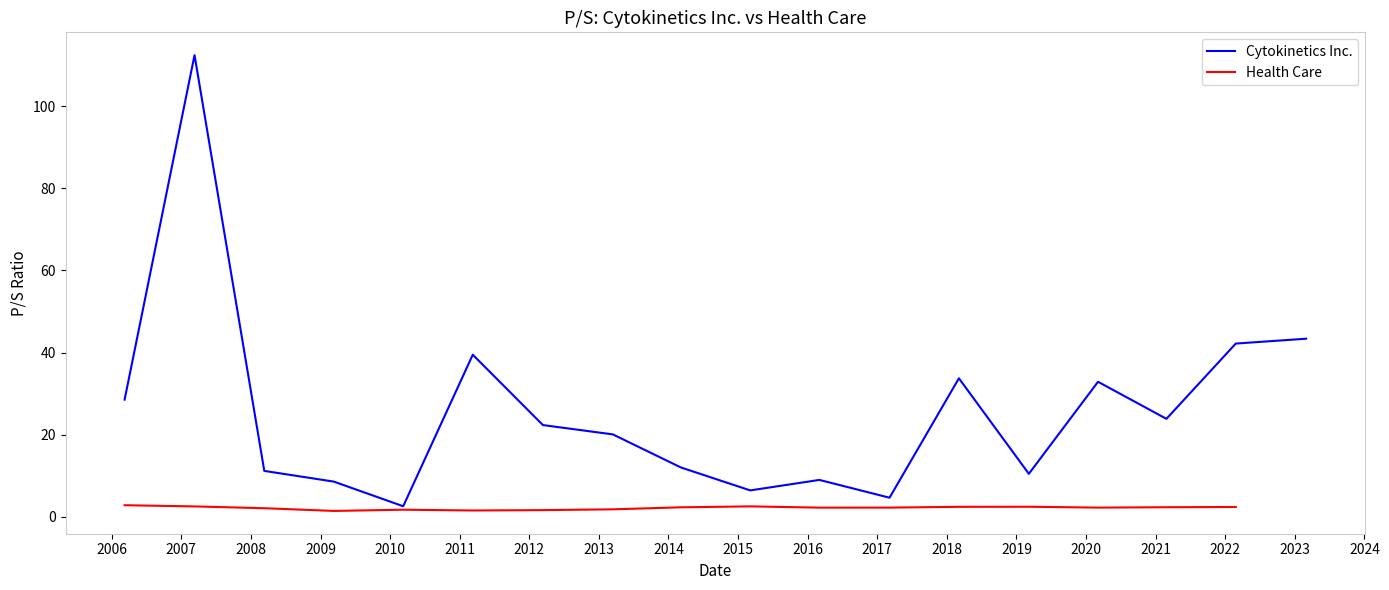

Rank the categories by value from lowest to highest.

2010-03-11, 2017-03-06, 2015-03-06, 2009-03-12, 2016-03-03, 2019-03-07, 2008-03-12, 2014-03-07, 2013-03-15, 2012-03-13, 2021-02-26, 2006-03-10, 2020-03-04, 2018-03-05, 2011-03-11, 2022-02-25, 2023-03-01, 2007-03-12